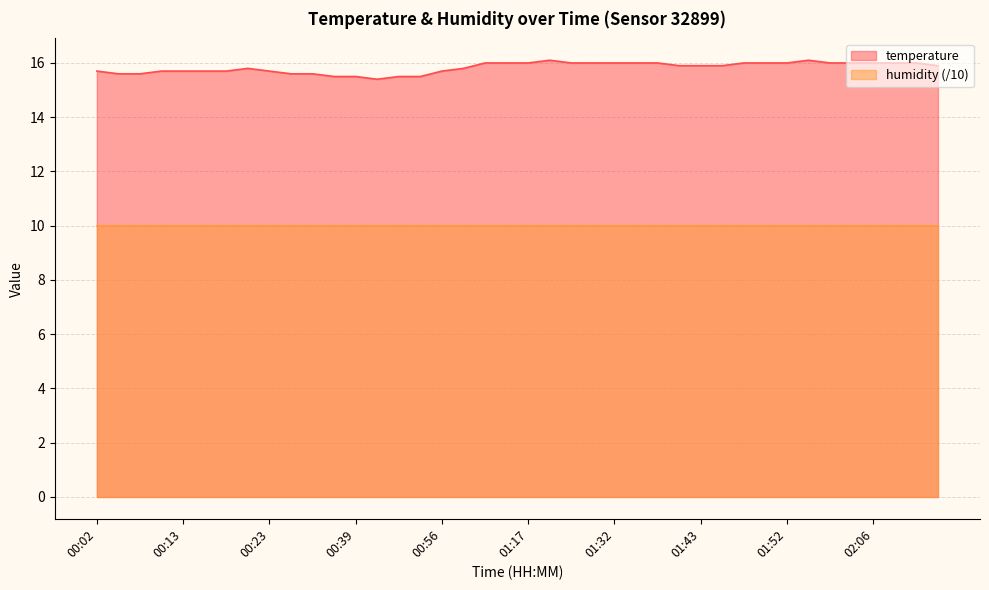

What is the difference between the values at 01:19 and 00:23?

0.4